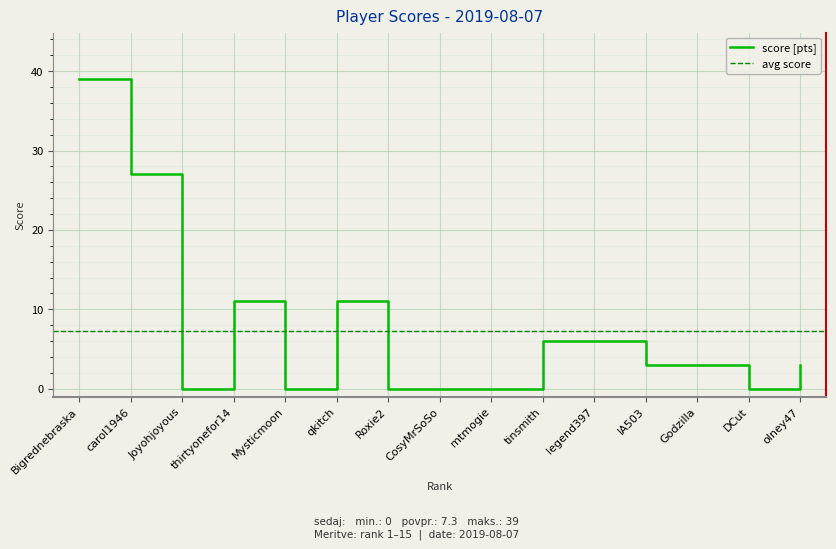

Rank the categories by value from highest to lowest.

Bigrednebraska, carol1946, thirtyonefor14, qkitch, tinsmith, legend397, IA503, Godzilla, olney47, Joyohjoyous, Mysticmoon, Roxie2, CosyMrSoSo, mtmogie, DCut